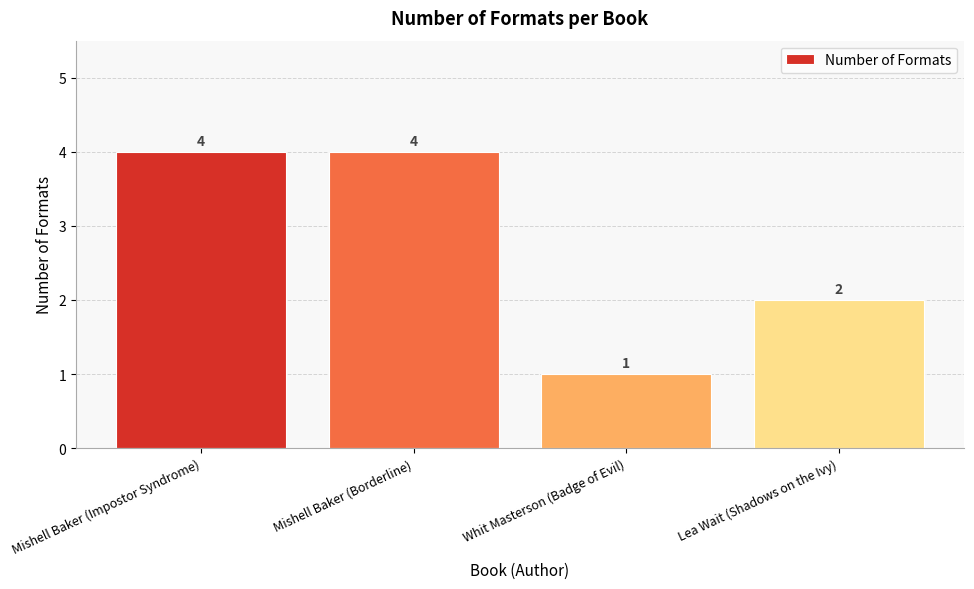

What is the value of the 4th bar from the left?

2